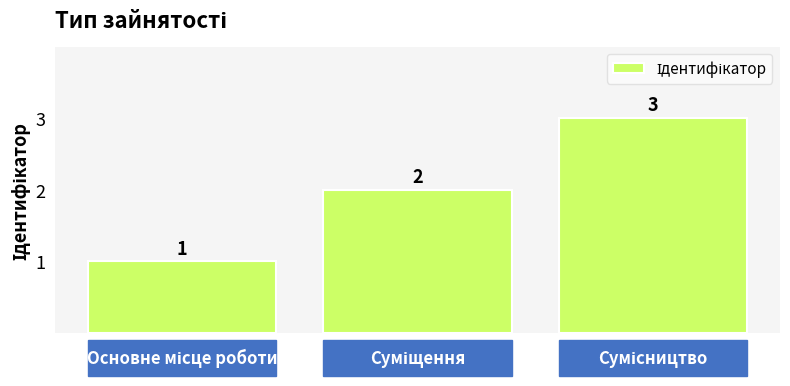

What is the maximum value shown in the chart?

3